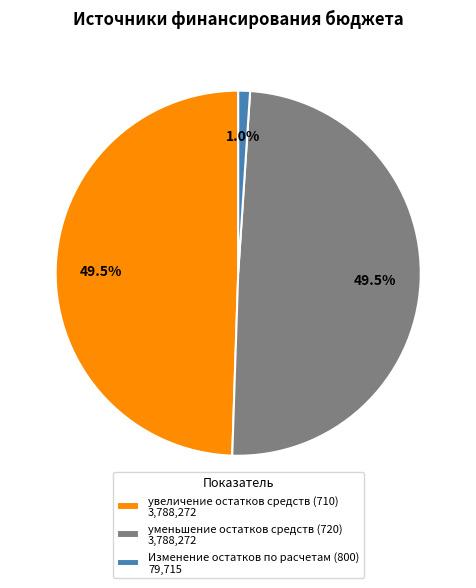

Count the number of slices in the pie.

3